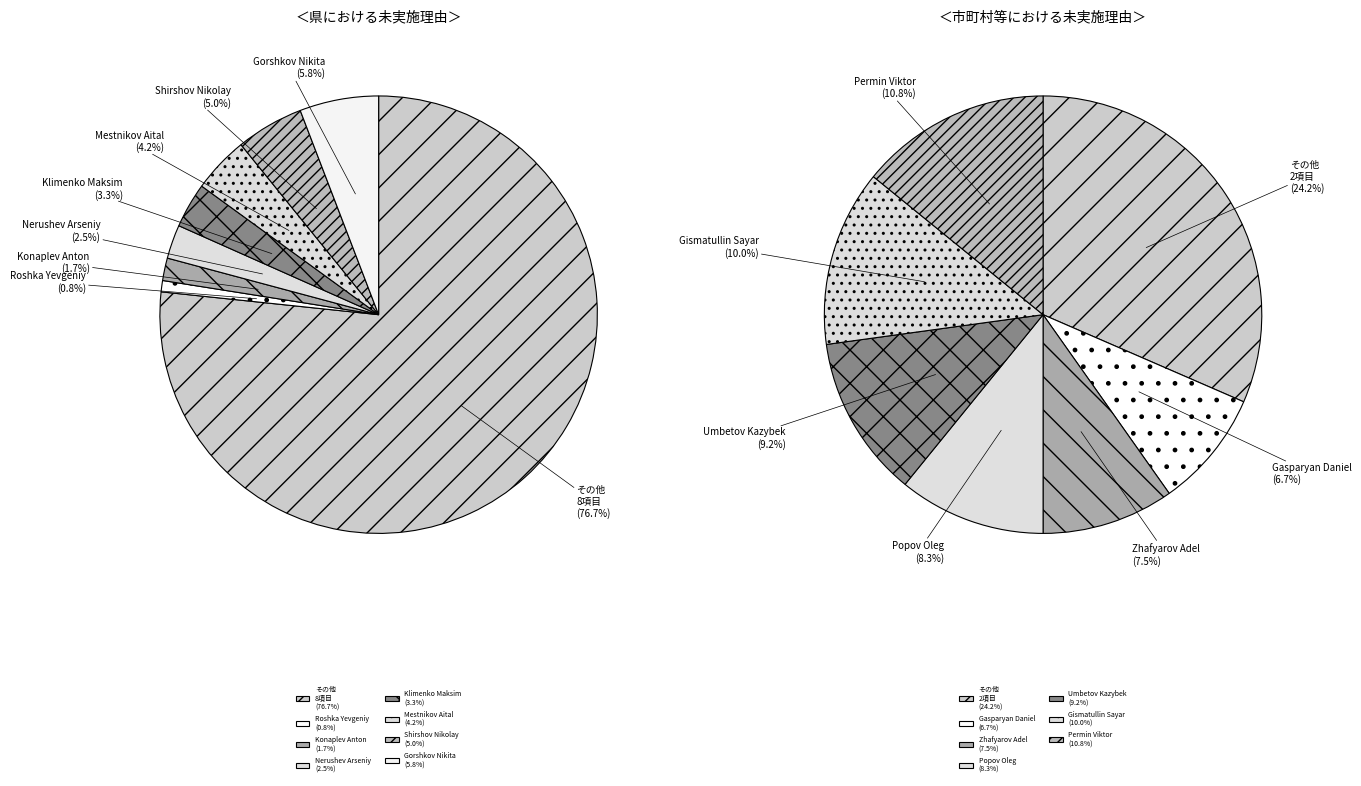

Combined, what portion of the pie is Popov Oleg and Zhafyarov Adel?

15.8%